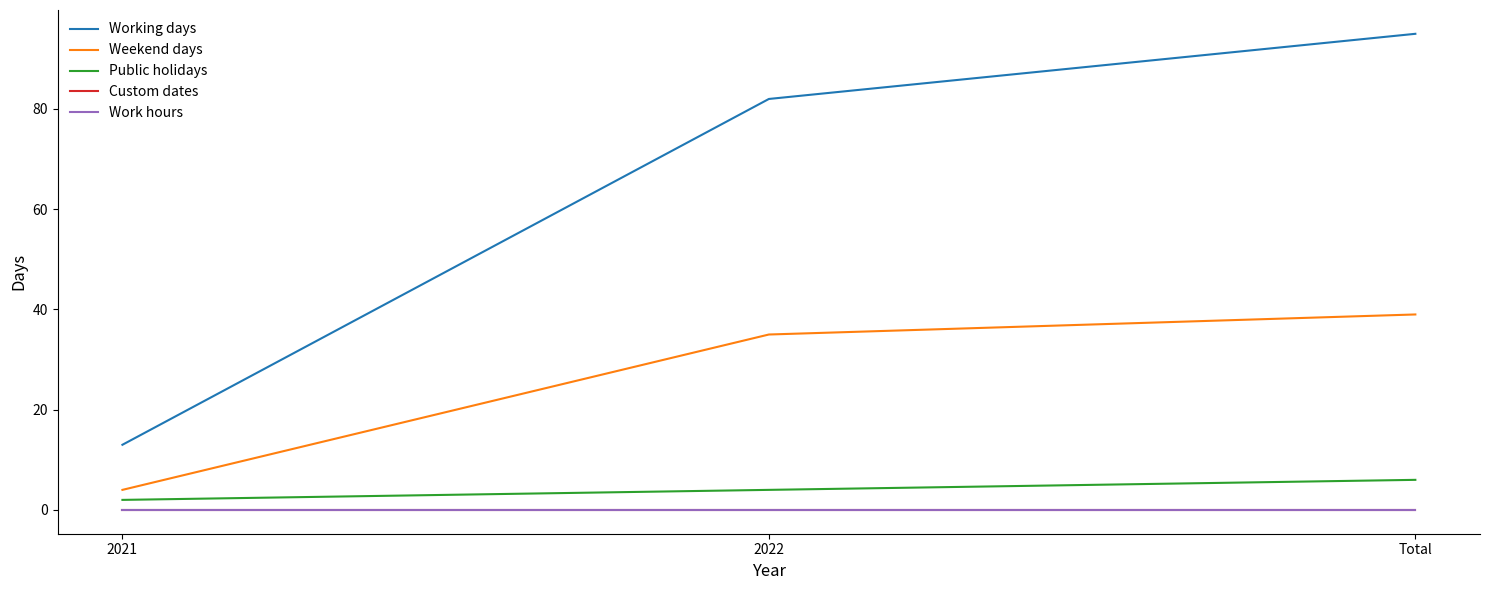

What is the maximum value for Public holidays?

6